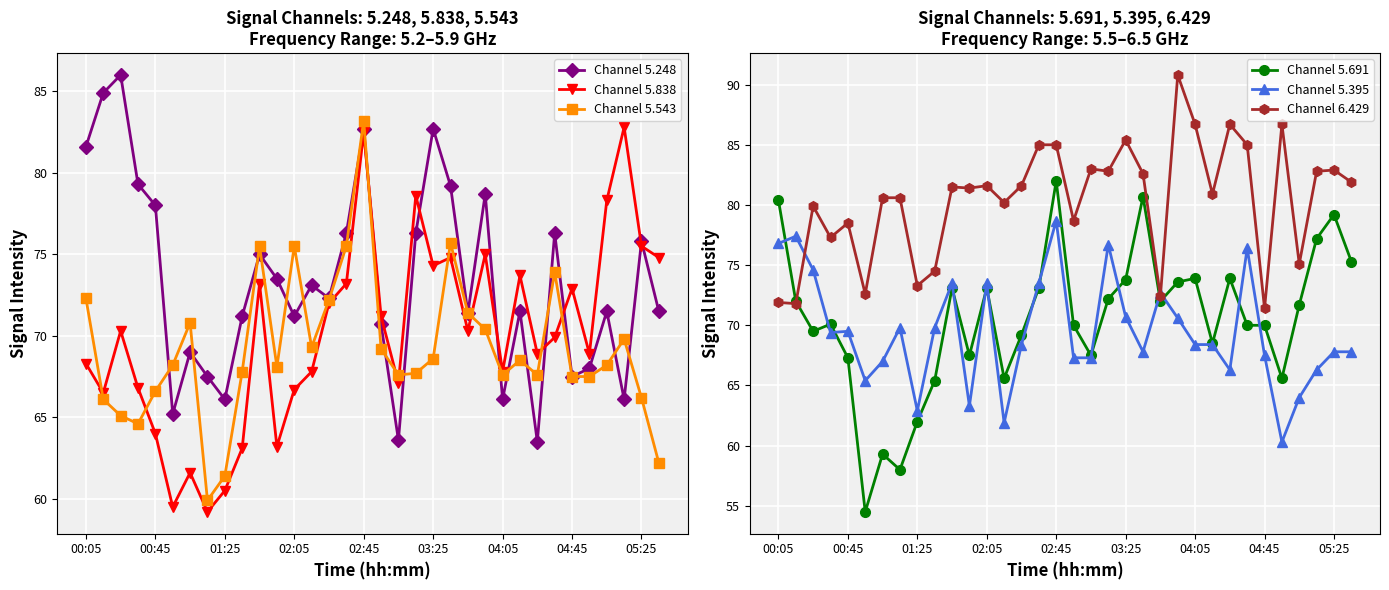

How many categories are shown in the chart?

34